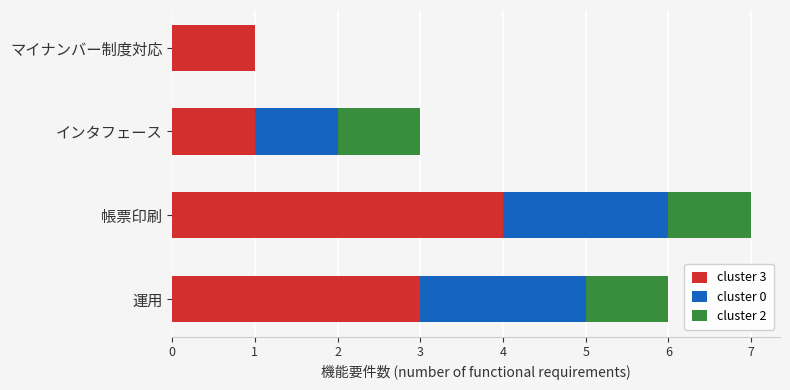

How many distinct data groups are displayed?

3